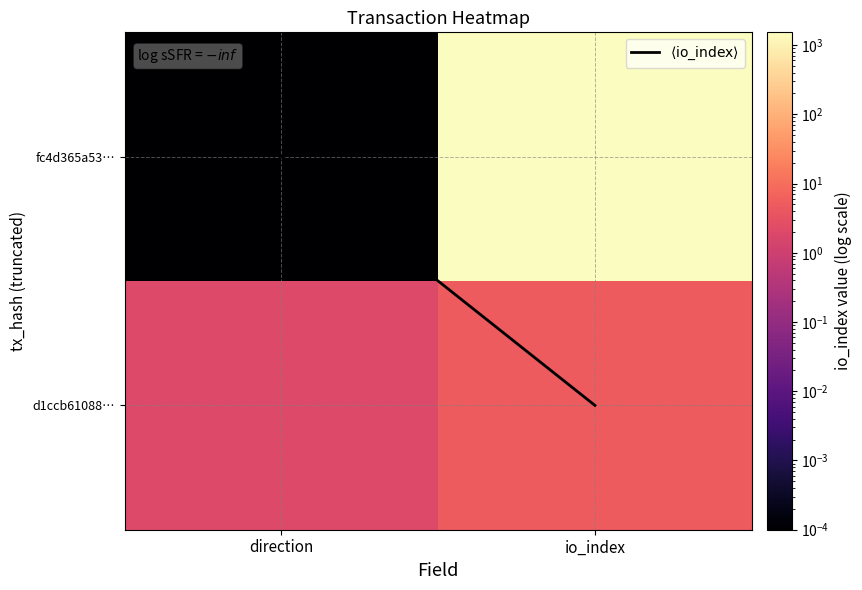

Which category has the highest value across all series?

io_index